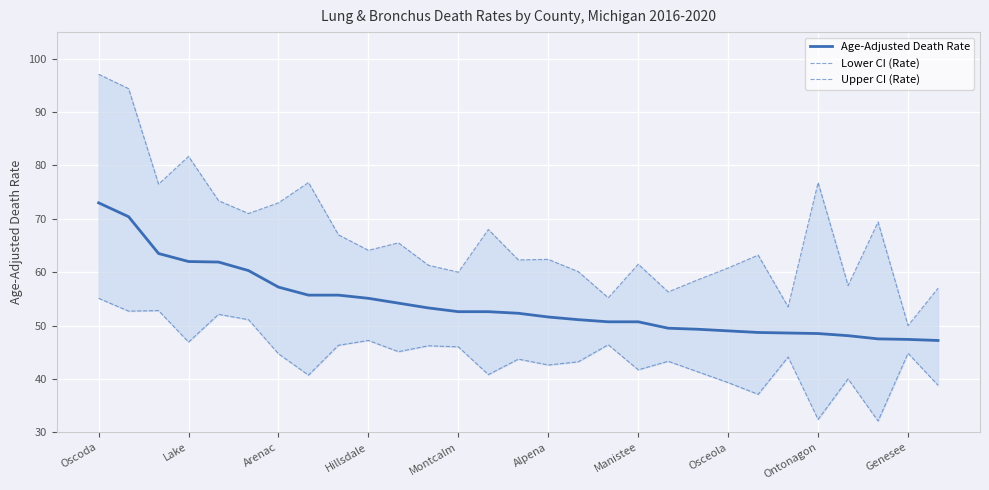

What is the average value of the Lower CI (Rate) series?

44.1